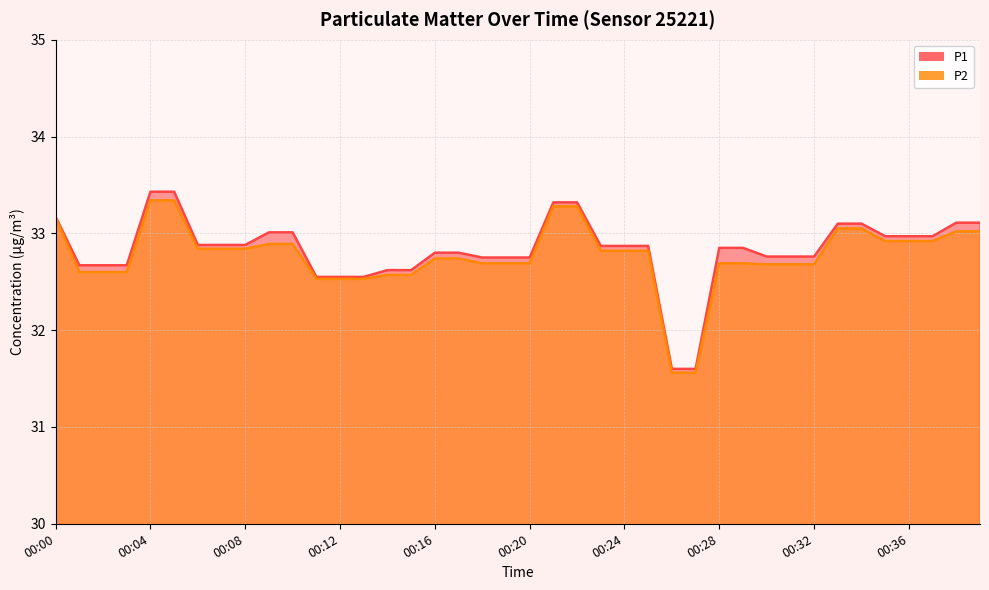

Reading left to right, extract all data points from this chart.

P1: 33.2	32.7	32.7	32.7	33.4	33.4	32.9	32.9	32.9	33.0	33.0	32.5	32.5	32.5	32.6	32.6	32.8	32.8	32.8	32.8	32.8	33.3	33.3	32.9	32.9	32.9	31.6	31.6	32.9	32.9	32.8	32.8	32.8	33.1	33.1	33.0	33.0	33.0	33.1	33.1
P2: 33.2	32.6	32.6	32.6	33.3	33.3	32.8	32.8	32.8	32.9	32.9	32.5	32.5	32.5	32.6	32.6	32.7	32.7	32.7	32.7	32.7	33.3	33.3	32.8	32.8	32.8	31.6	31.6	32.7	32.7	32.7	32.7	32.7	33.0	33.0	32.9	32.9	32.9	33.0	33.0